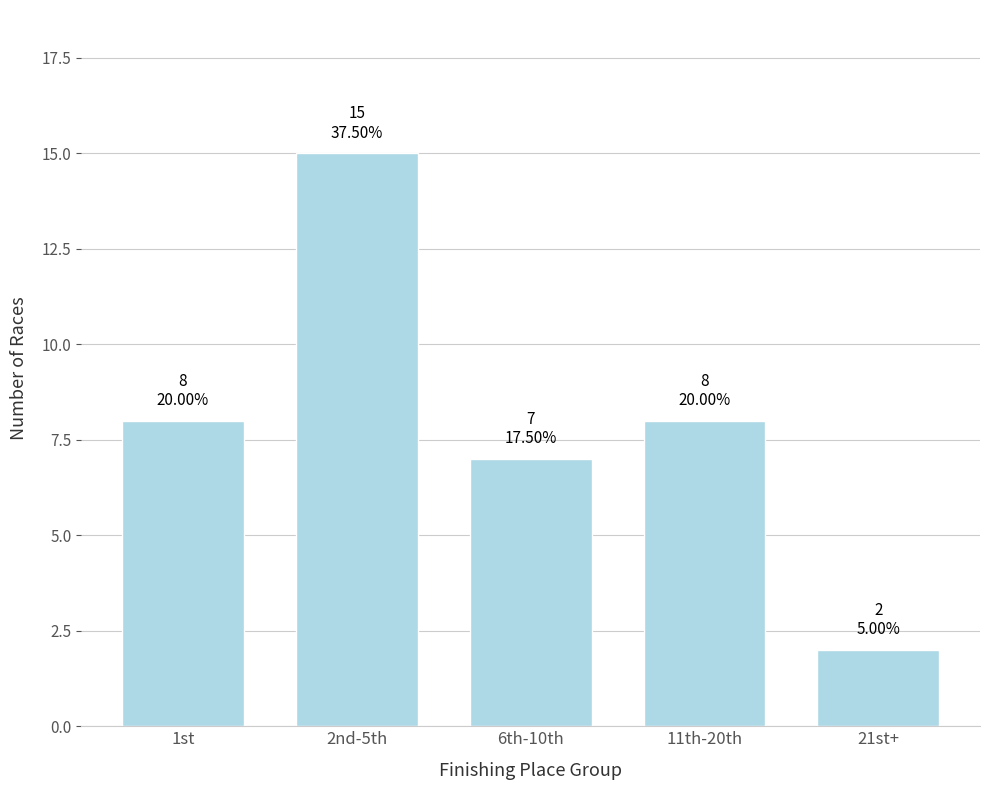

What is the label of the 5th bar from the left?

21st+